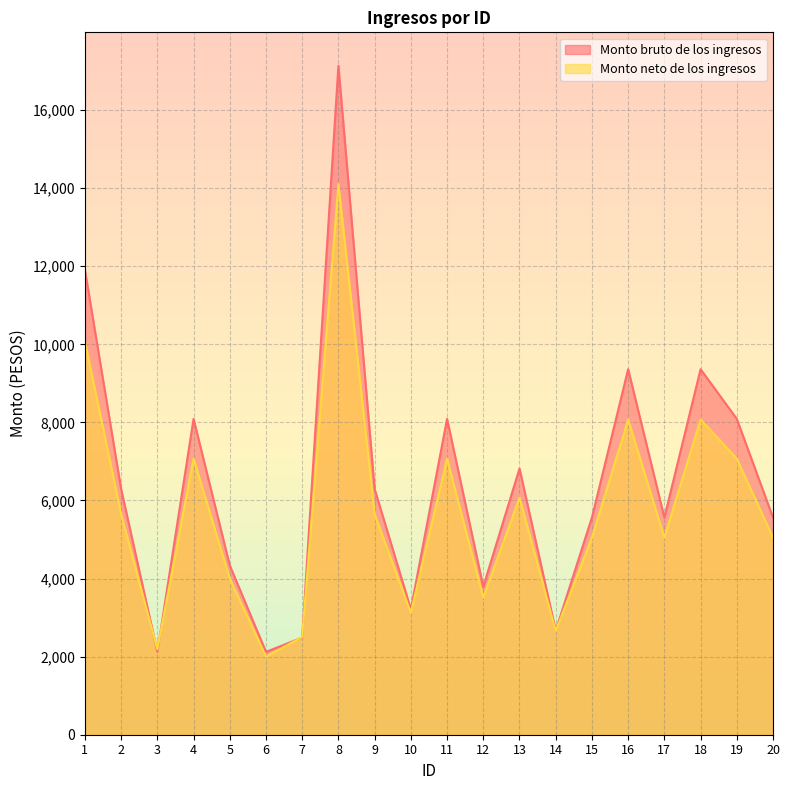

What is the sum of the Monto bruto de los ingresos values at 12 and 7?

6280.5